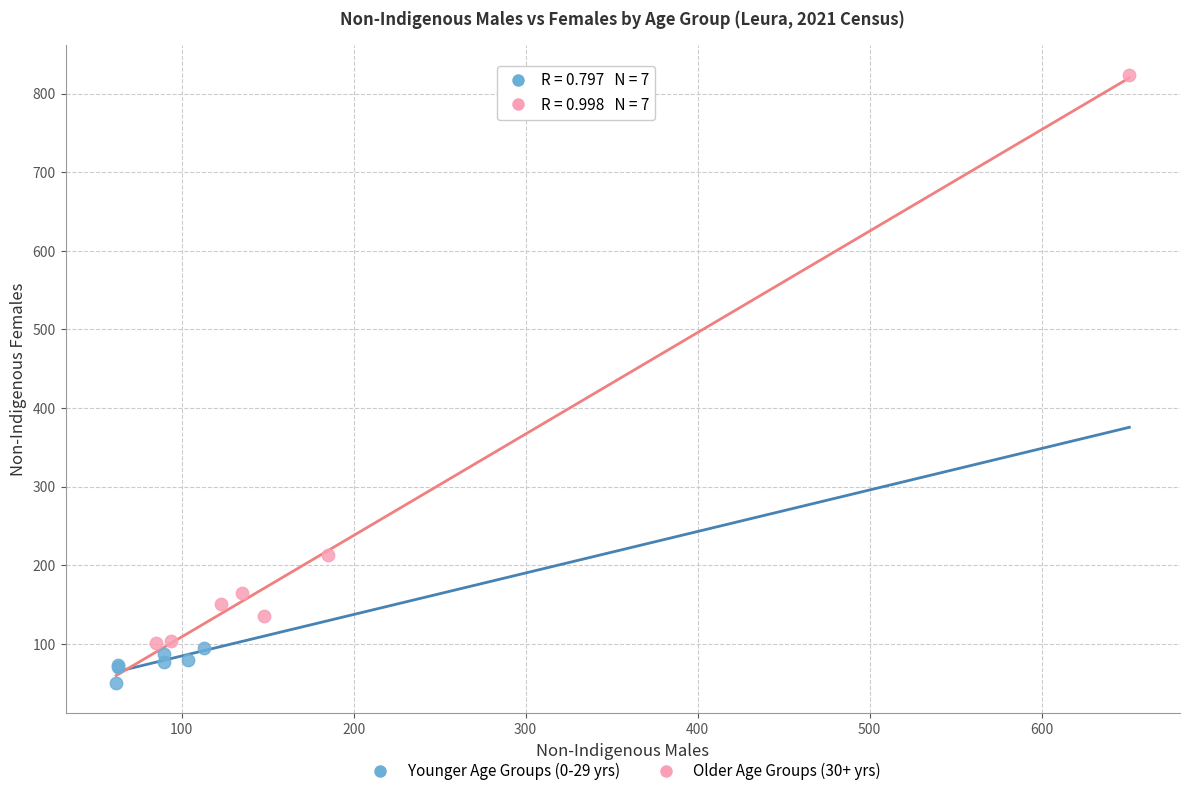

Which series has the widest spread of Y values?

Older Age Groups (30+ yrs)